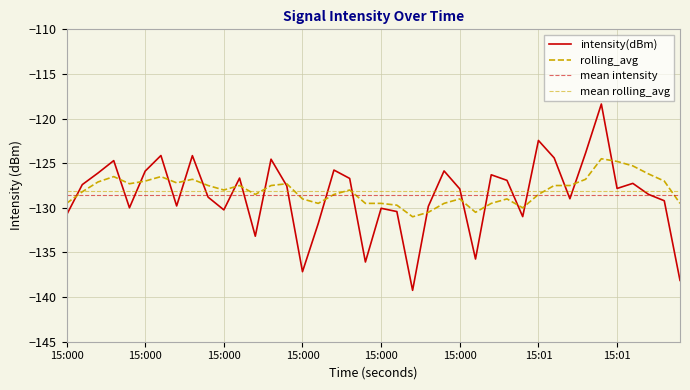

List the series in order of their peak value, lowest first.

rolling_avg, intensity(dBm)